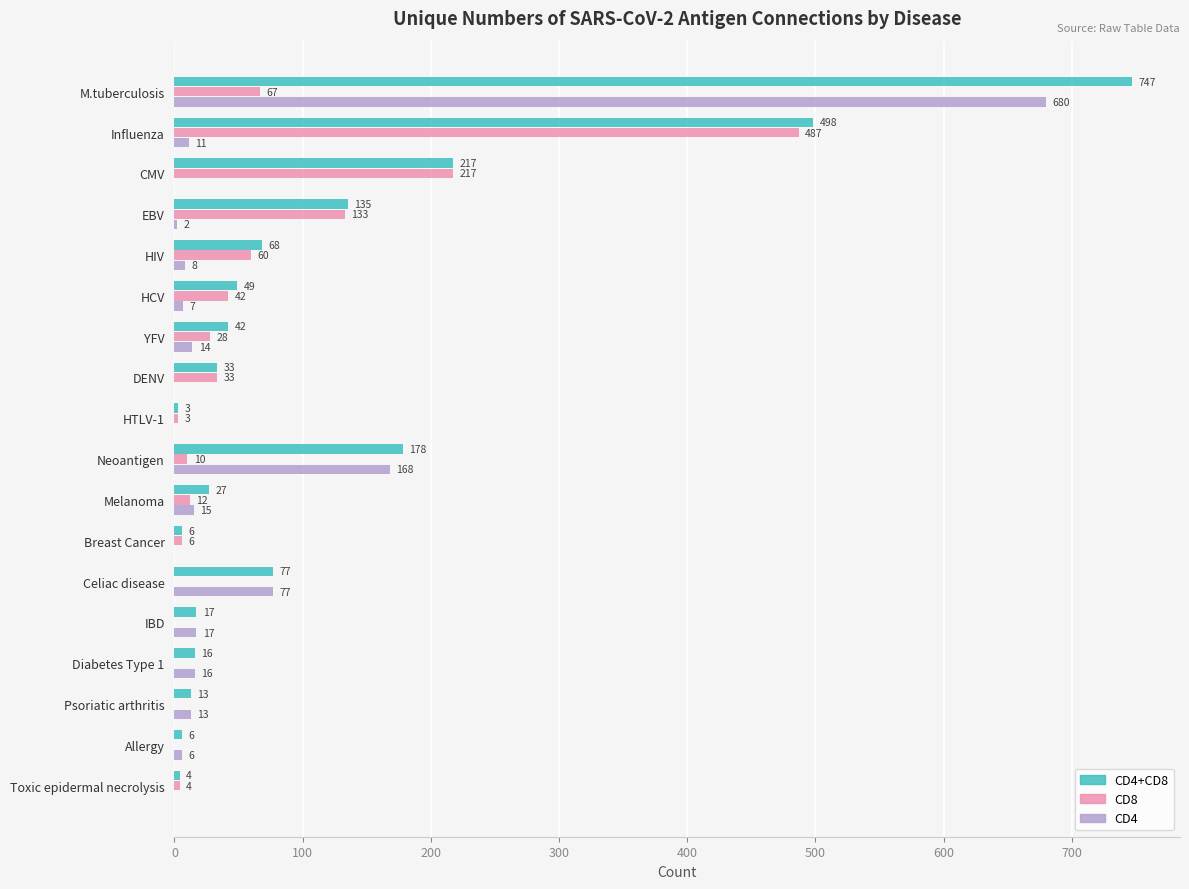

Count the number of data series in this chart.

3